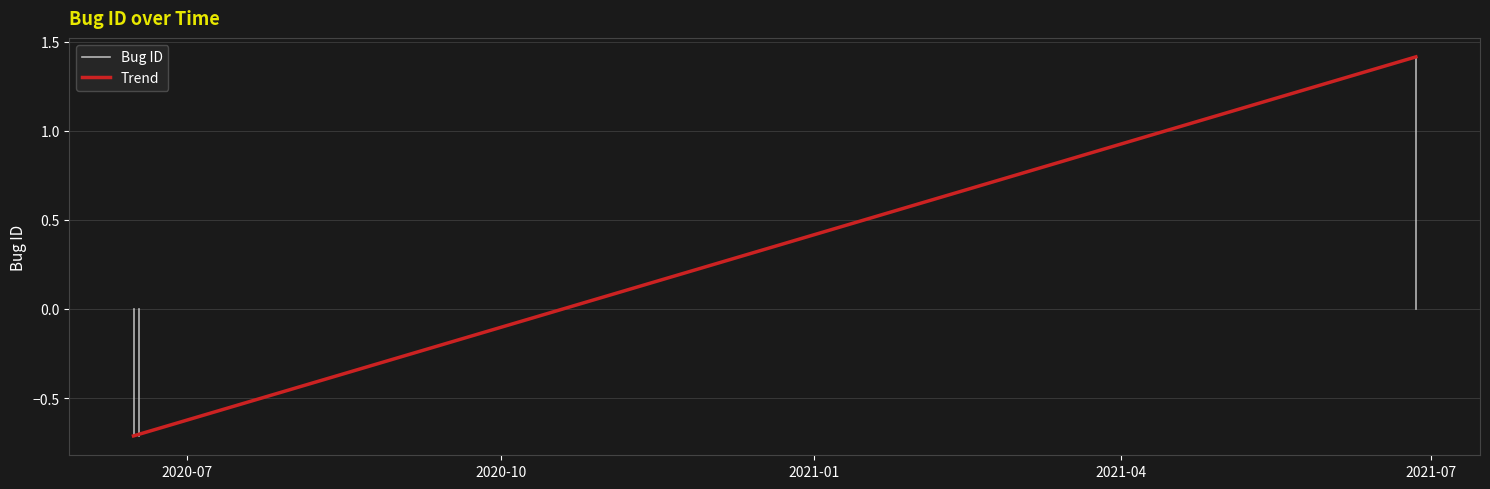

How many negative values does the Trend series have?

2